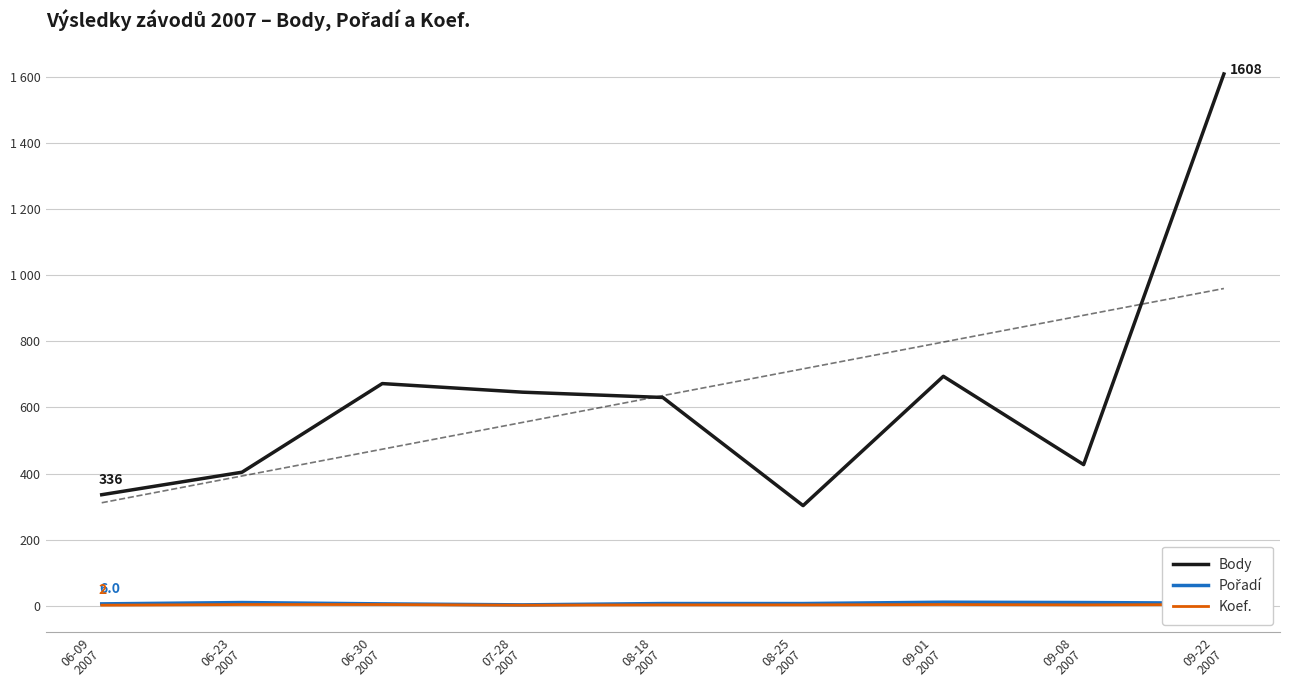

At which category is the sum across all series the highest?

09-22
2007